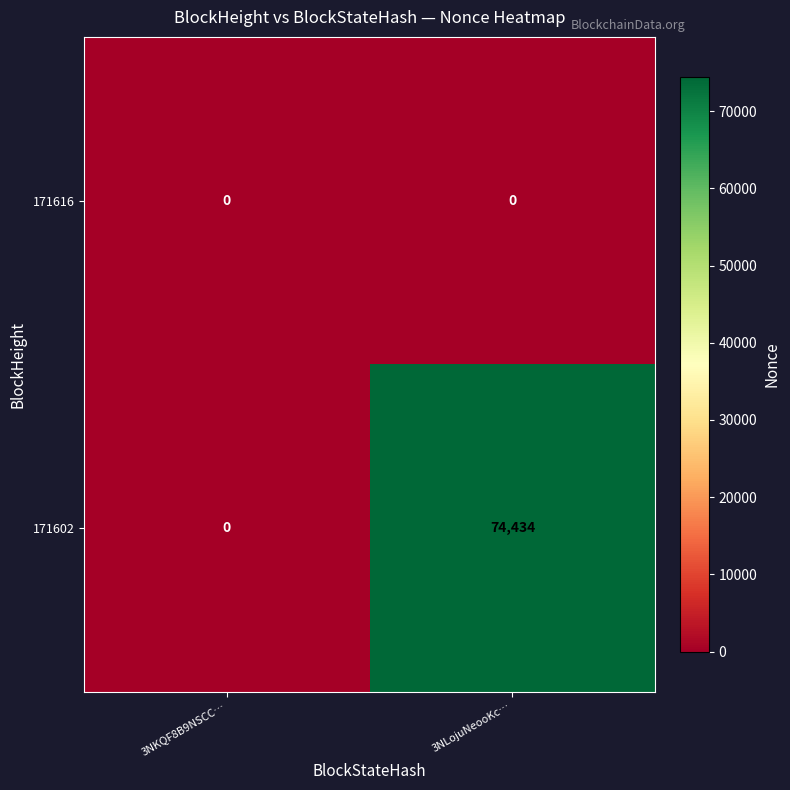

True or false: 171602 has a value of 74434 at 3NLojuNeooKc….

True